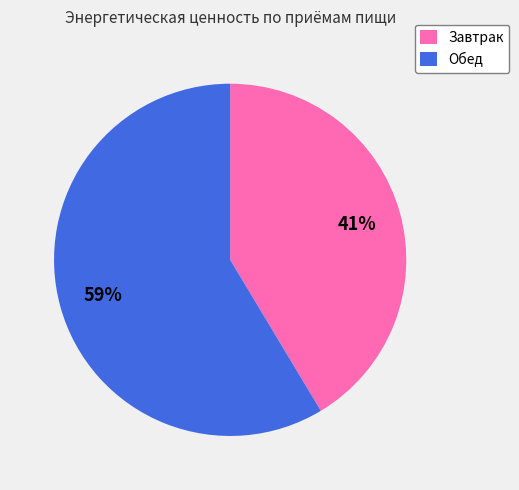

The Завтрак slice represents 55% of the pie. True or false?

False